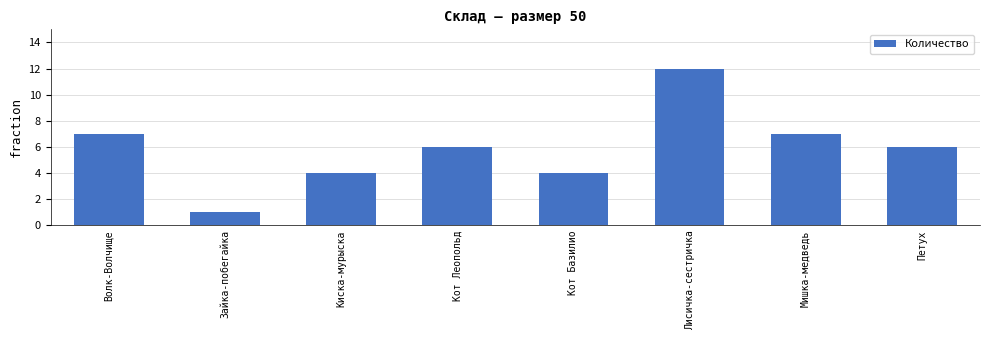

Which label corresponds to the smallest value in the chart?

Зайка-побегайка